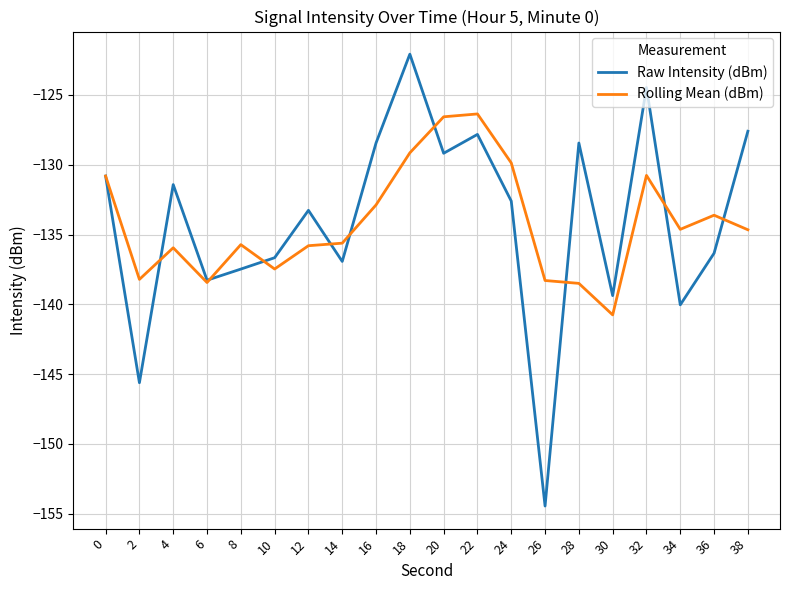

What is the average value of the Raw Intensity (dBm) series?

-134.1